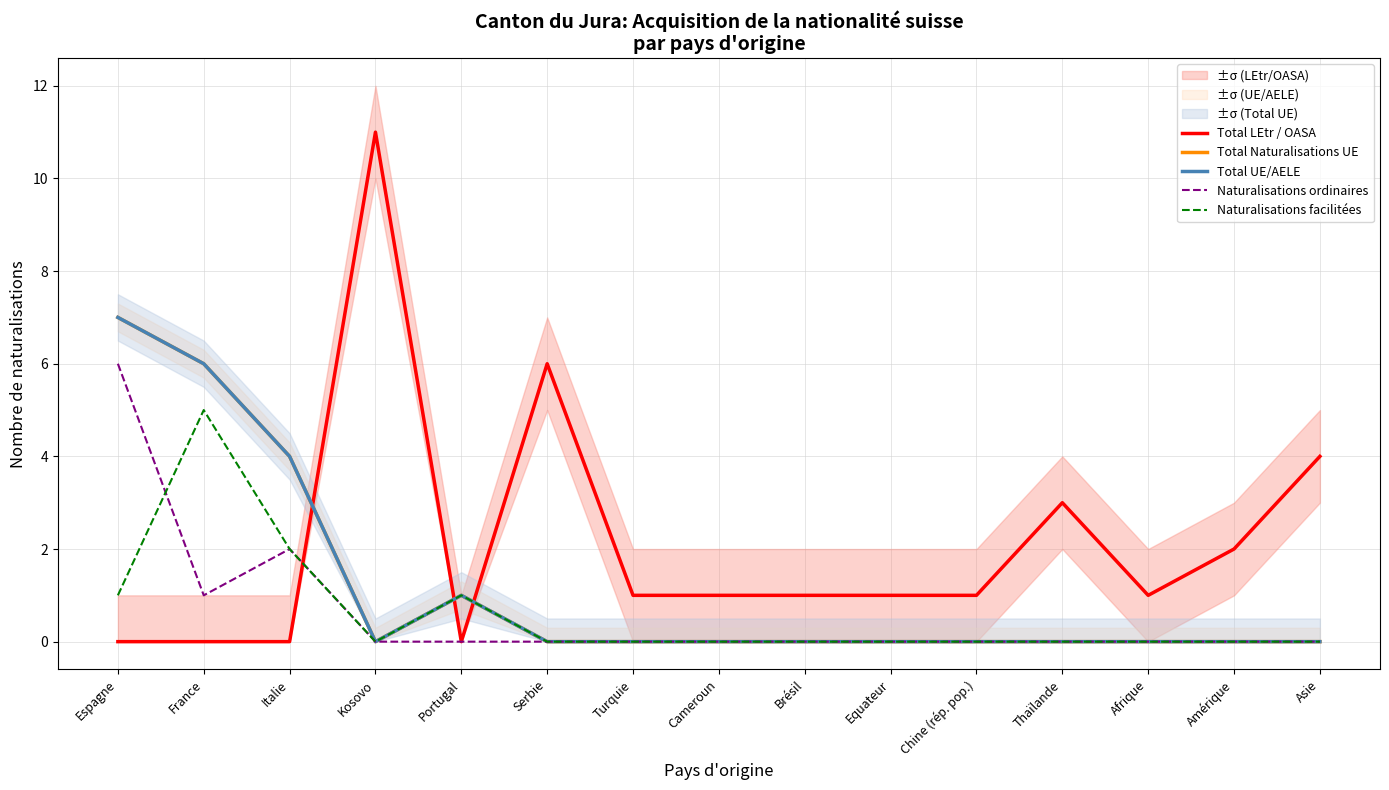

At how many categories does at least one series exceed 2?

7